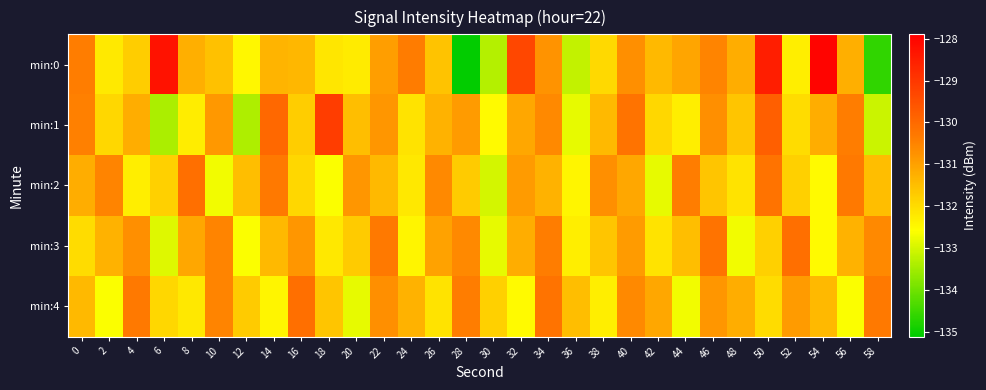

Which series has the widest spread of values?

min:0